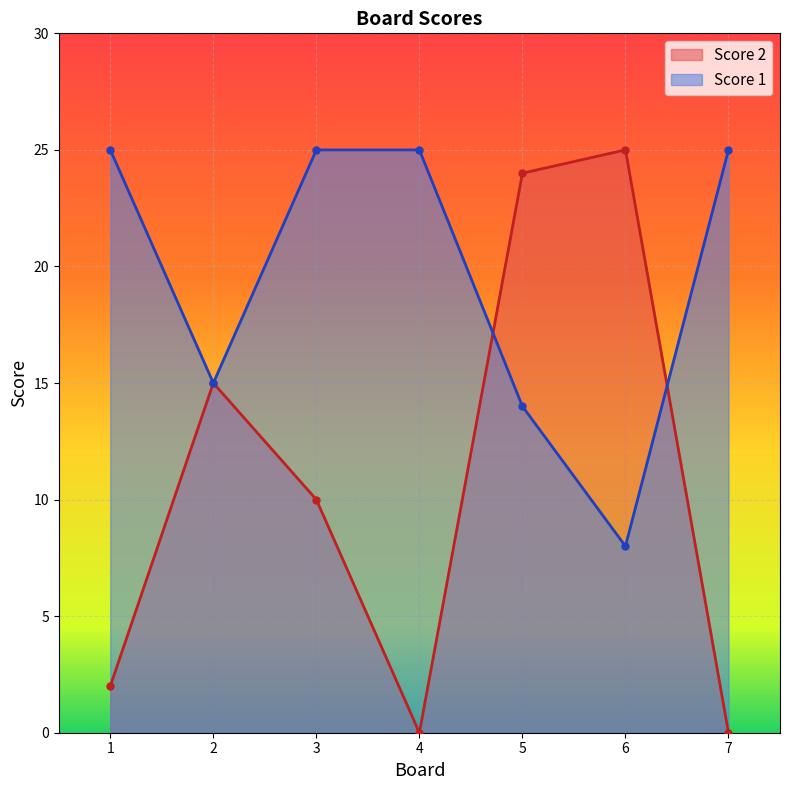

What are all the series names shown in the legend?

Score 2, Score 1